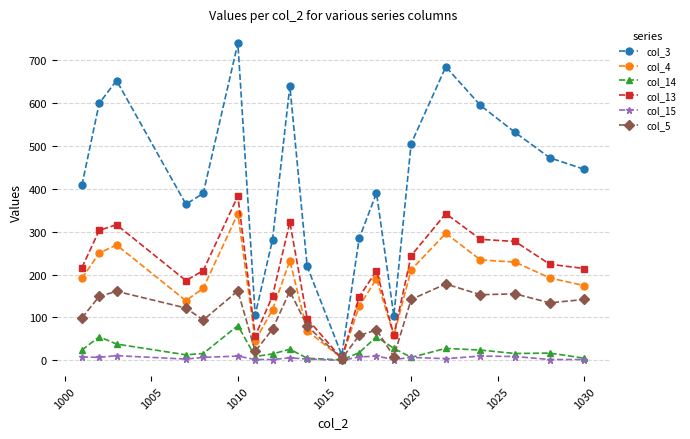

Which series has the largest range (max minus min)?

col_3